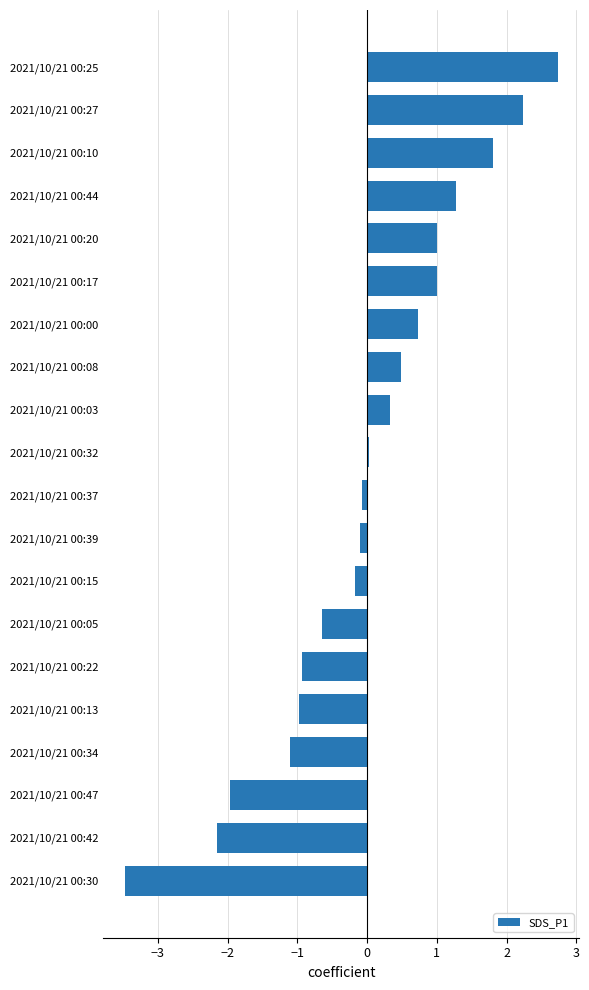

What is the difference between the maximum and second lowest values?

4.9